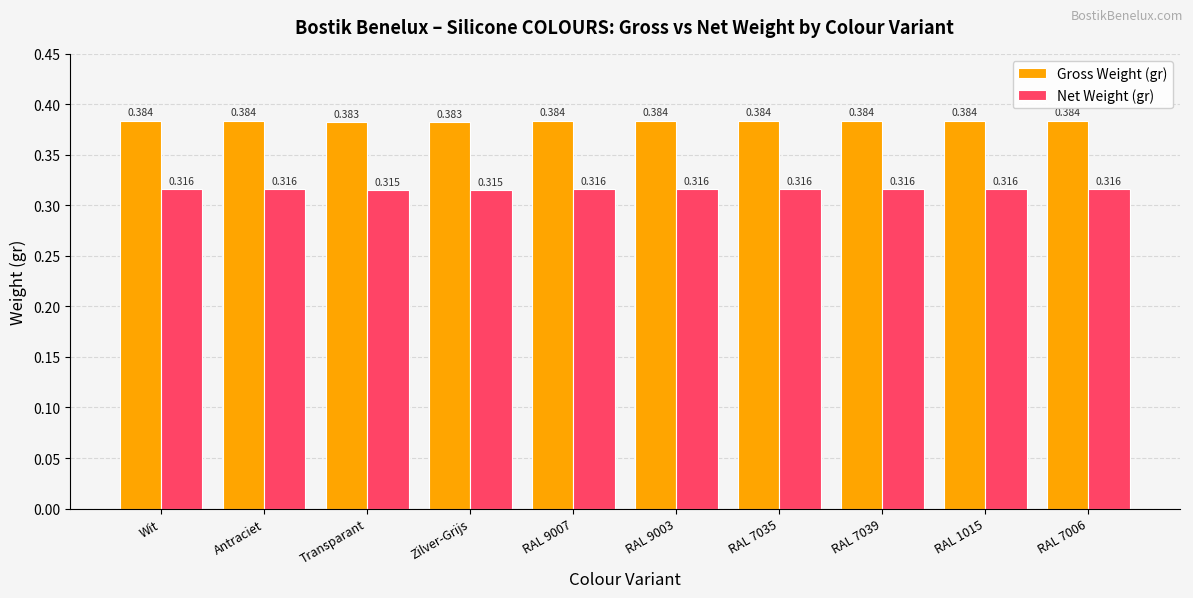

Is the value of Gross Weight (gr) at RAL 7035 greater than the value of Net Weight (gr) at RAL 7035?

Yes